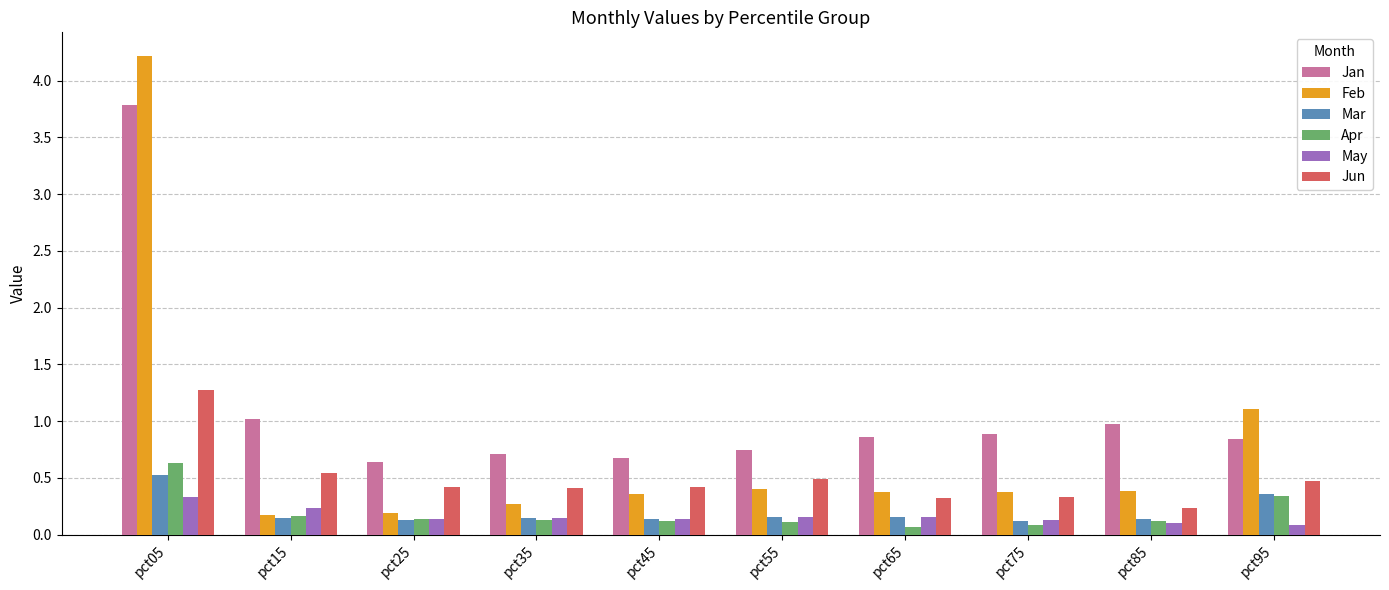

How many groups of bars are there?

10